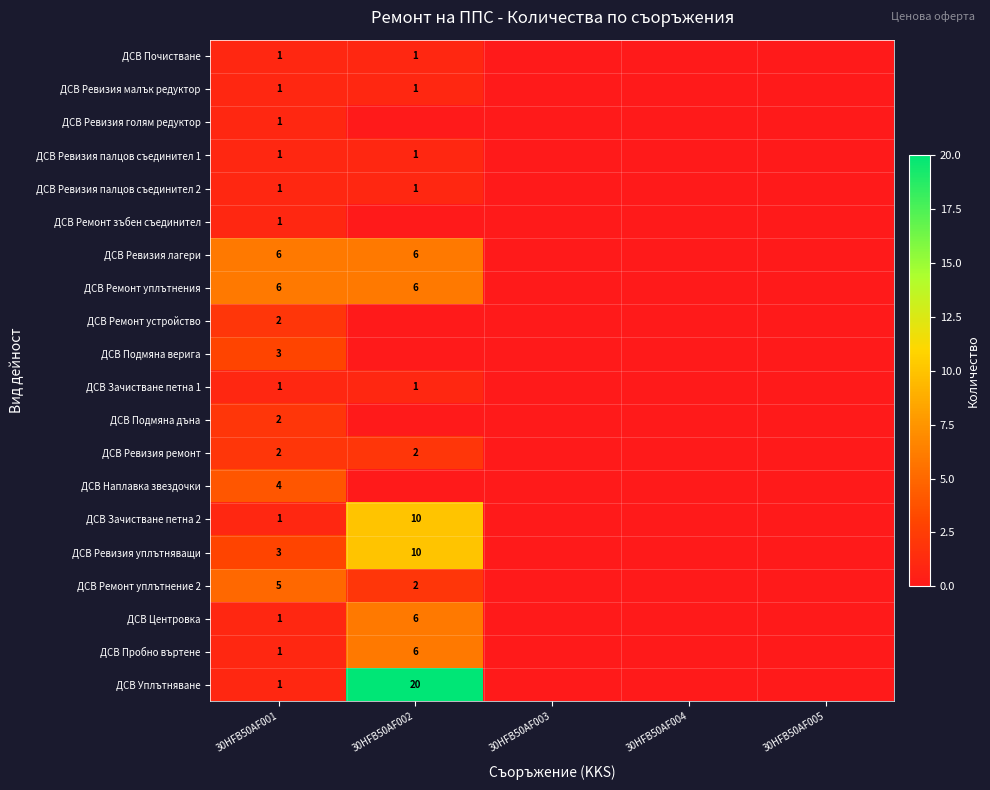

At which category is the sum across all series the highest?

30HFB50AF002